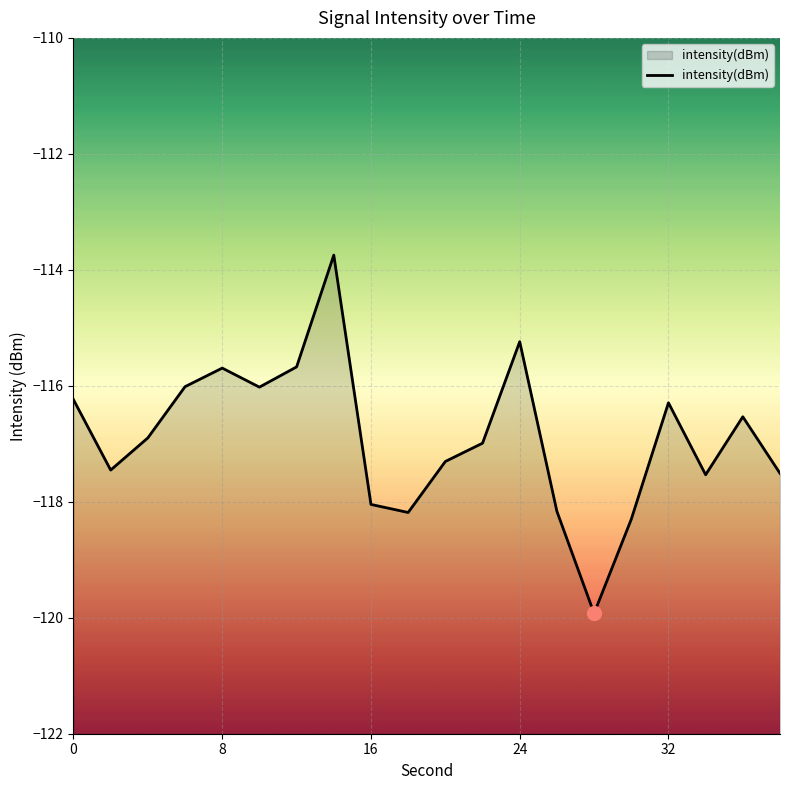

Read the value at 8.

-115.7